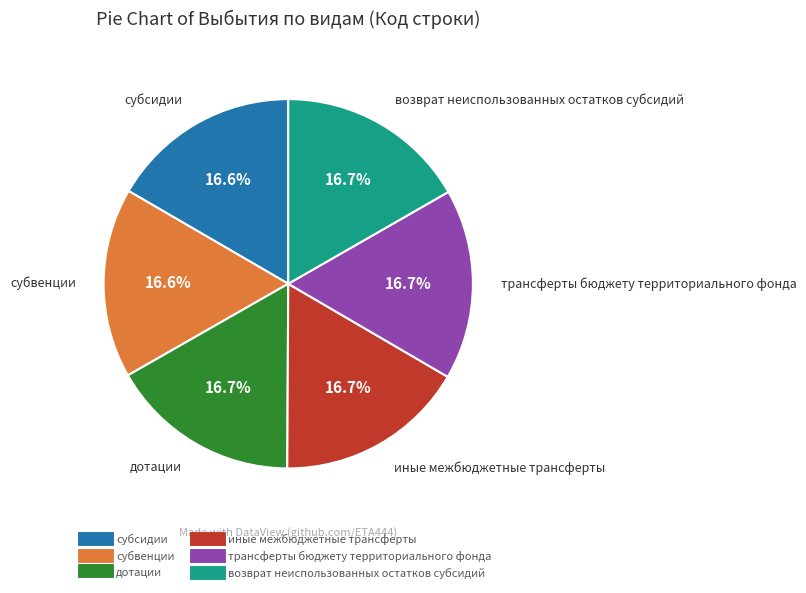

What percentage is the иные межбюджетные трансферты slice, to the nearest percent?

17%